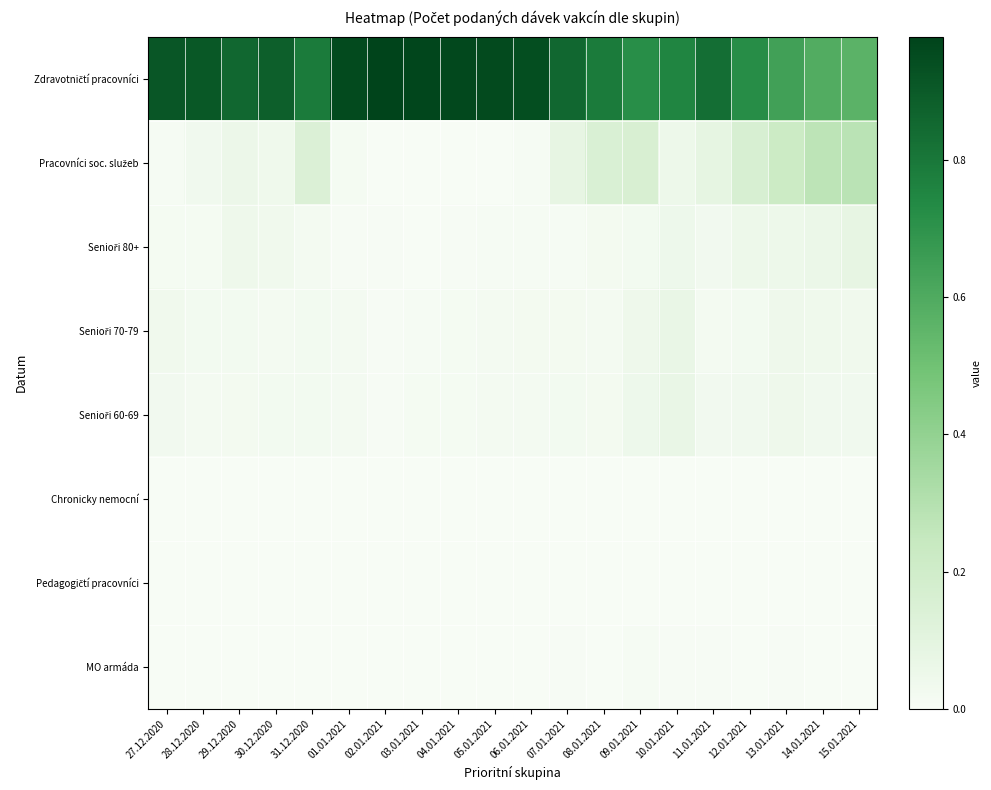

How many data points does each series have?

20